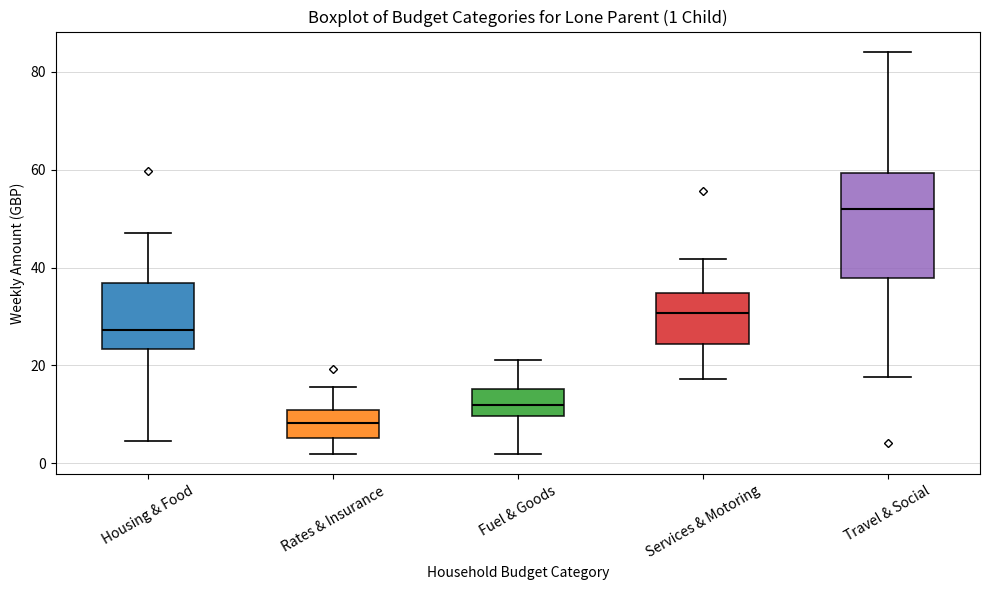

Which box is the tallest, from its lower edge to its upper edge?

Travel & Social